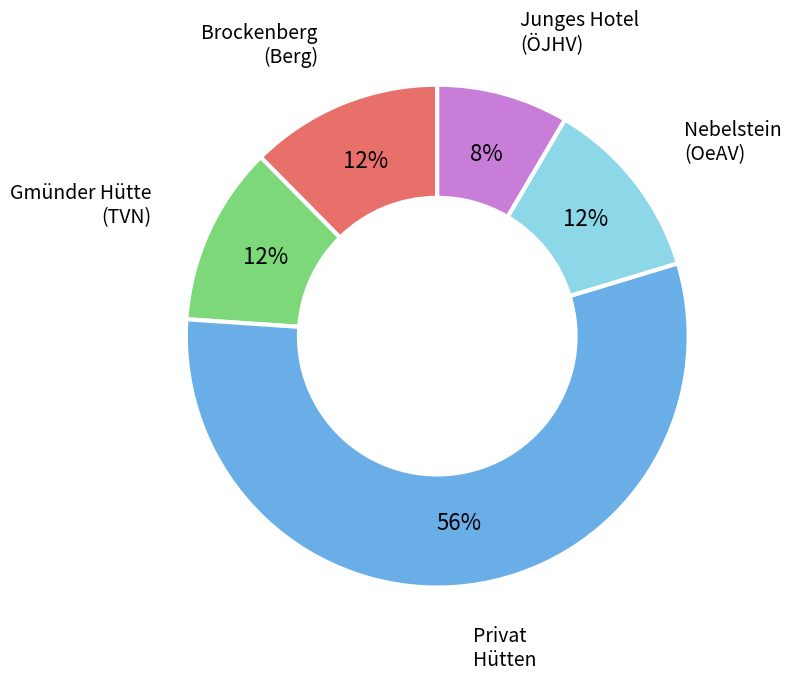

To the nearest percent, what is the average slice percentage?

20%